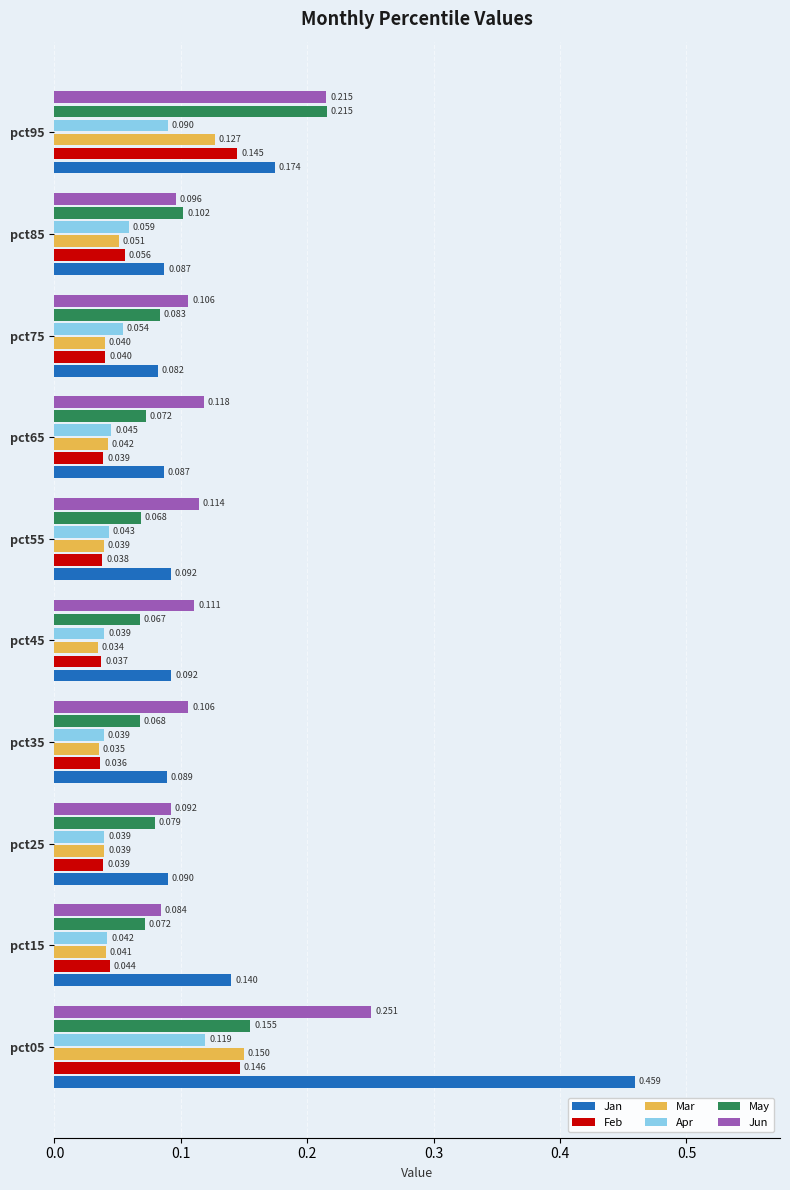

Is the value of Jan at pct95 greater than the value of May at pct35?

Yes